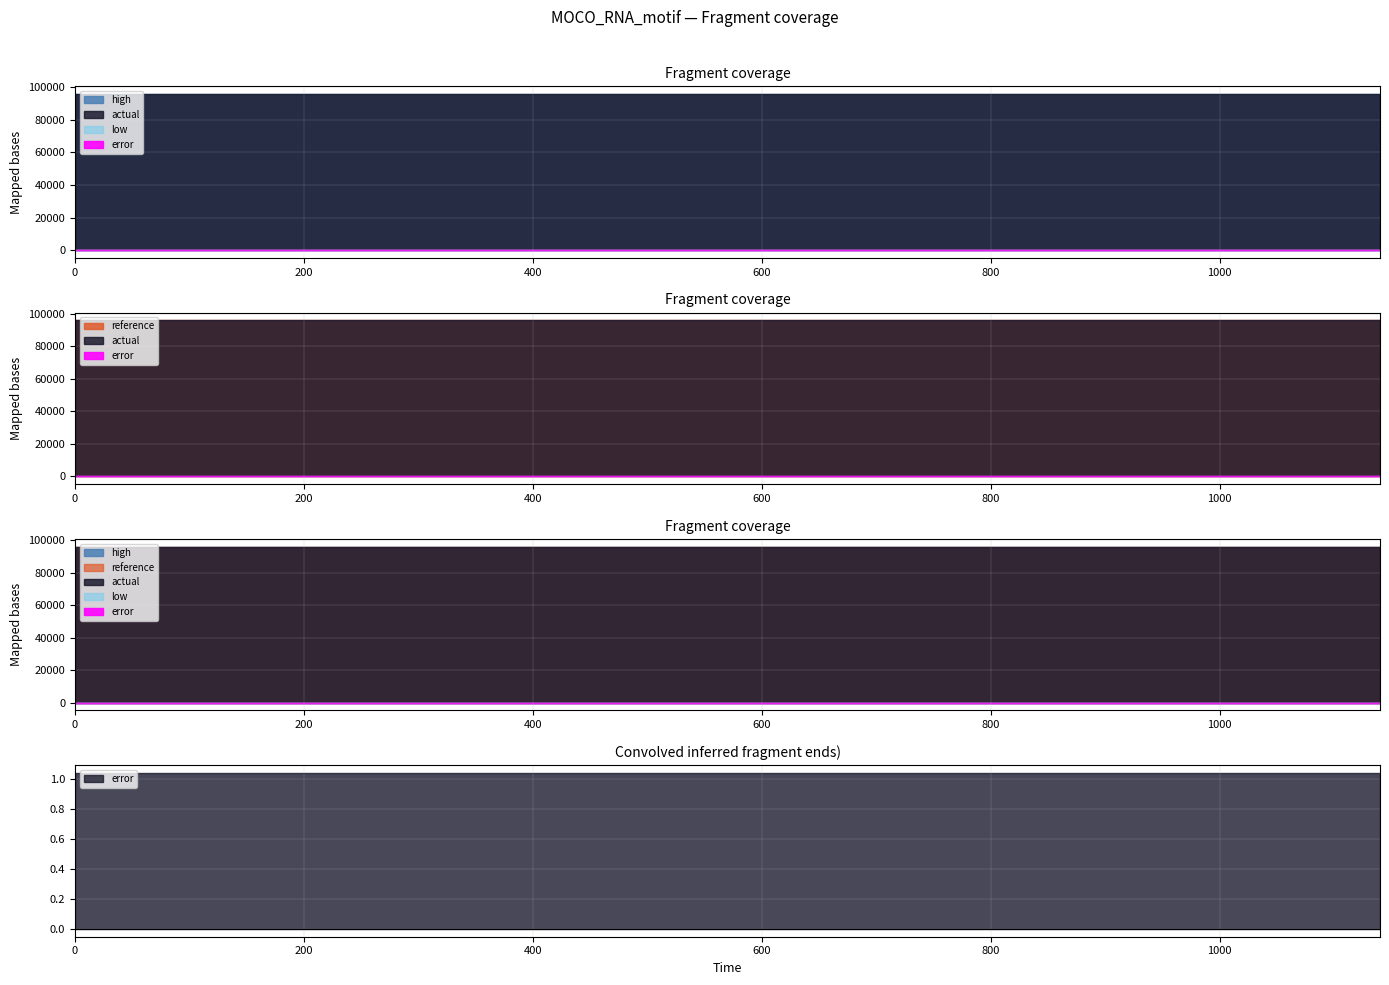

Which series has the widest spread of values?

actual